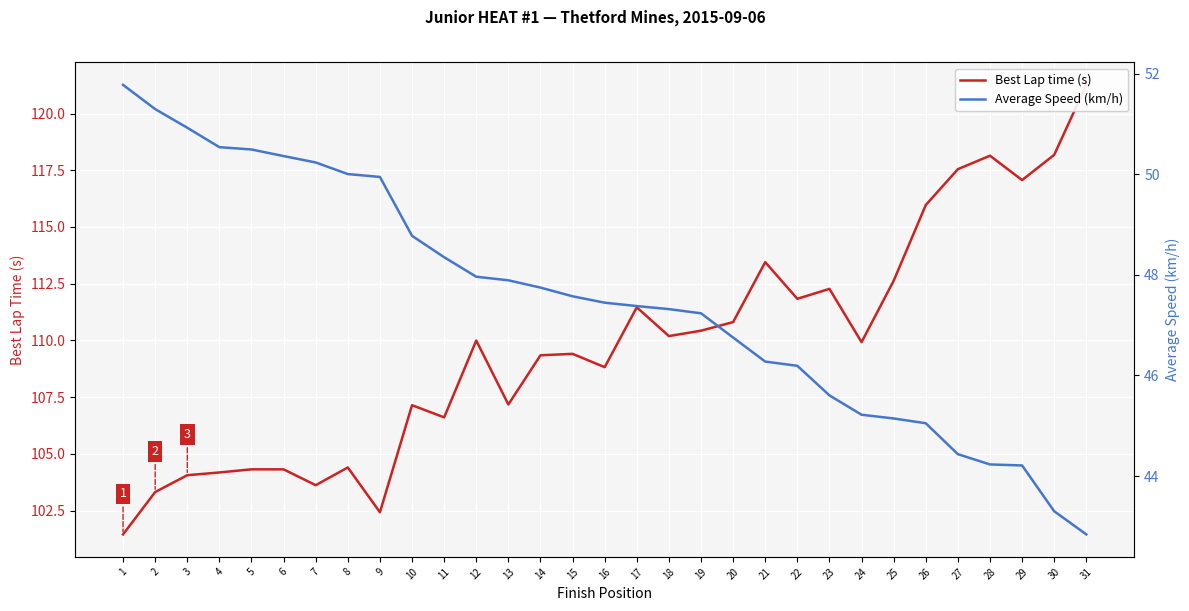

What is the difference between the maximum and minimum values in the Best Lap time (s) series?

19.8